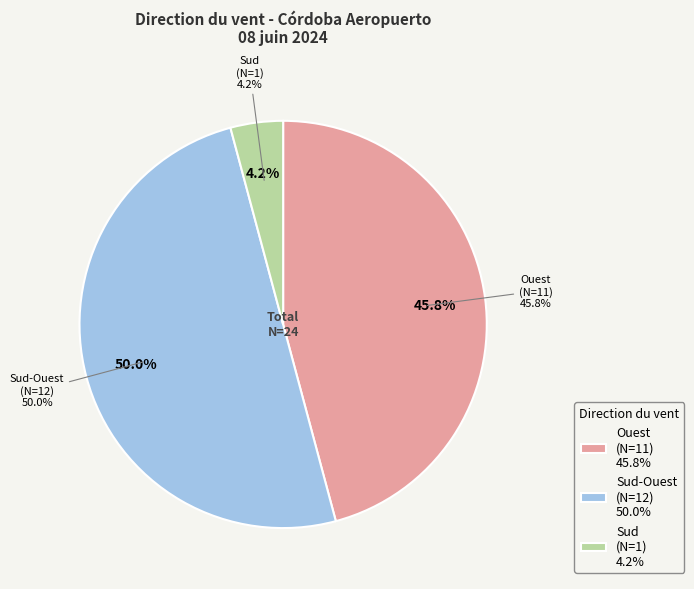

How many slices are in this pie chart?

3